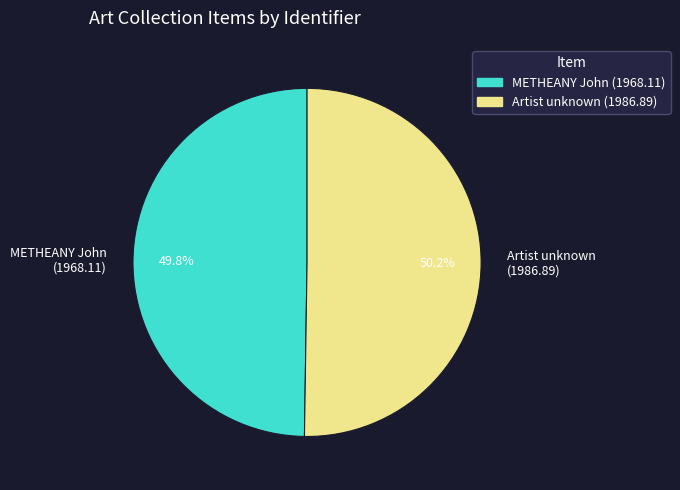

What is the ratio of the value at Artist unknown (1986.89) to the value at METHEANY John (1968.11)?

1.0